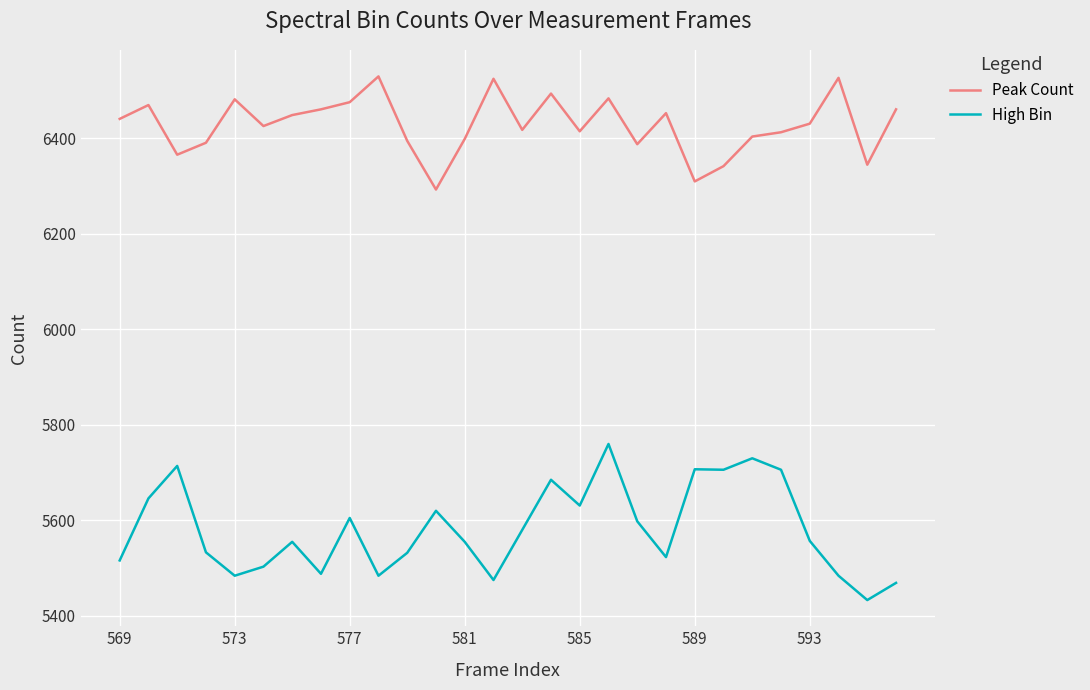

True or false: Peak Count and High Bin intersect in this chart.

False